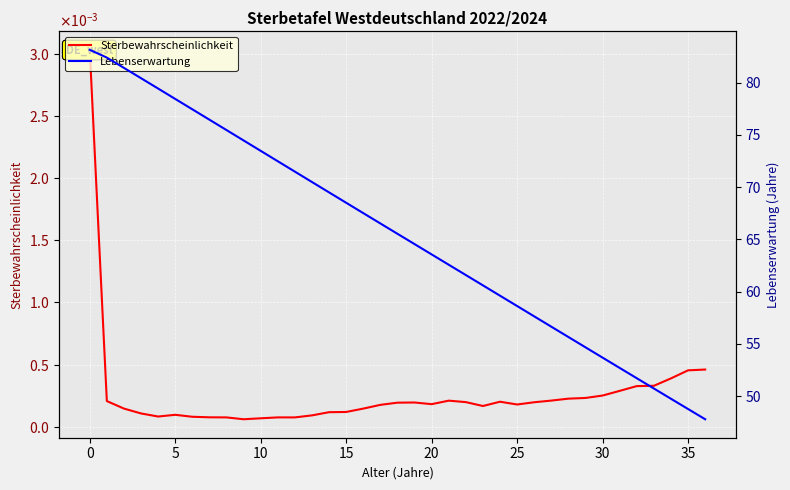

What is the difference between the Lebenserwartung values at 9 and 18?

8.9